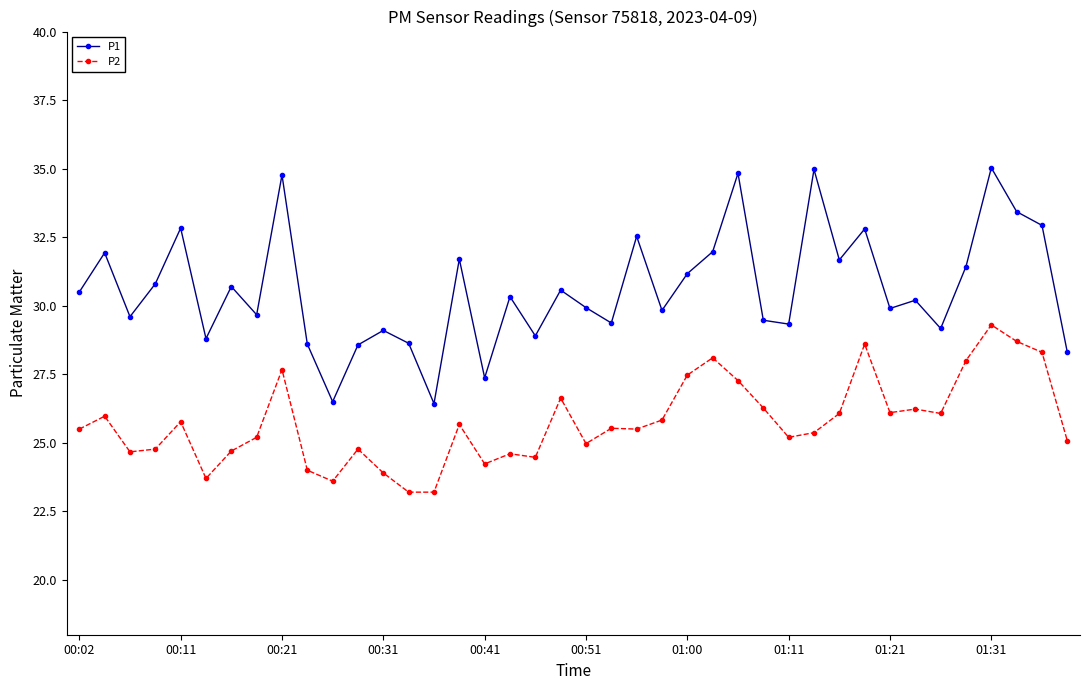

True or false: P1 and P2 intersect in this chart.

False